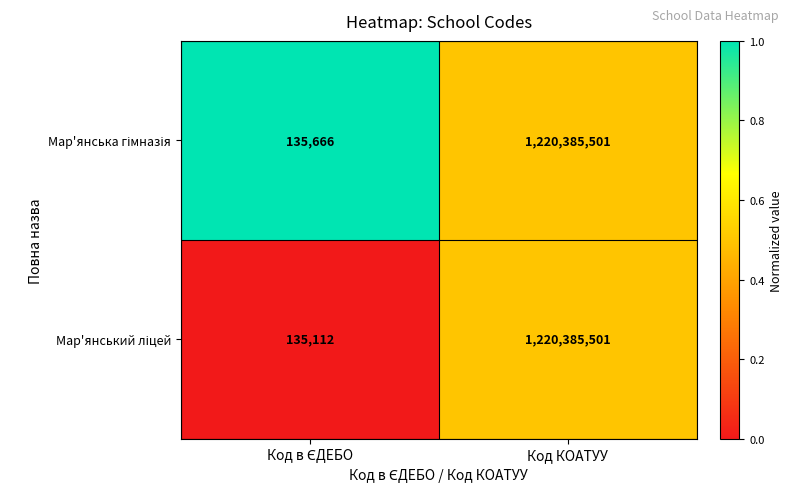

What is the smallest value displayed?

135112